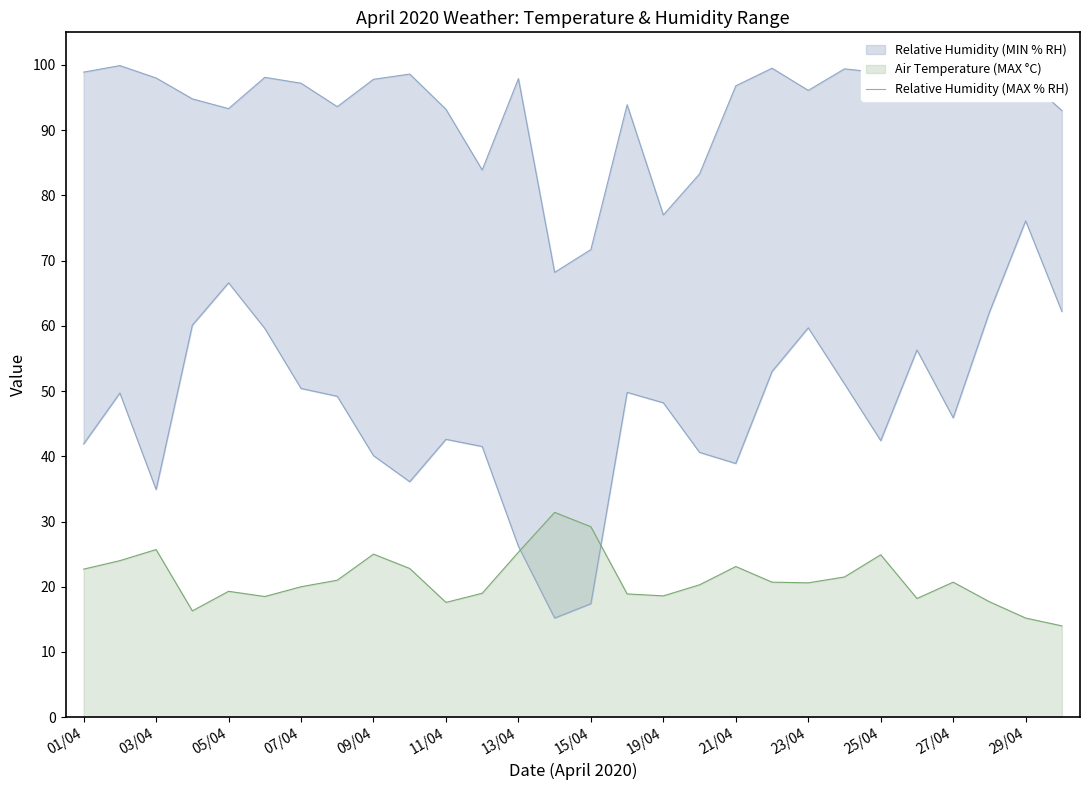

How many values are below 96?

12